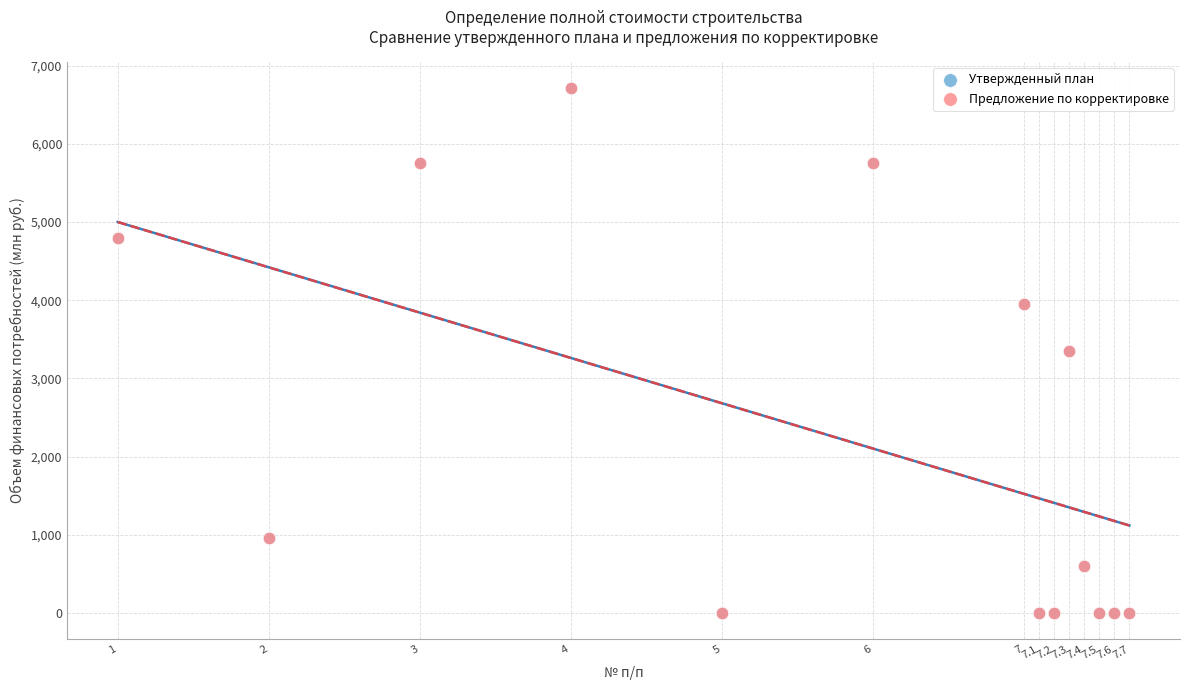

What are all the series names shown in the legend?

Утвержденный план, Предложение по корректировке